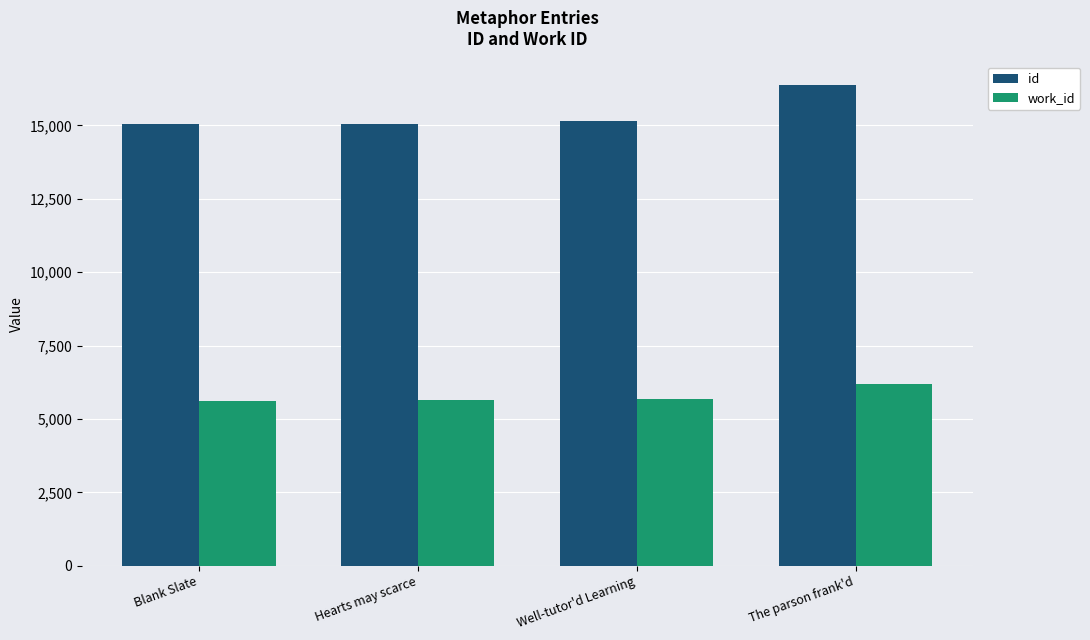

Which series has the largest range (max minus min)?

id